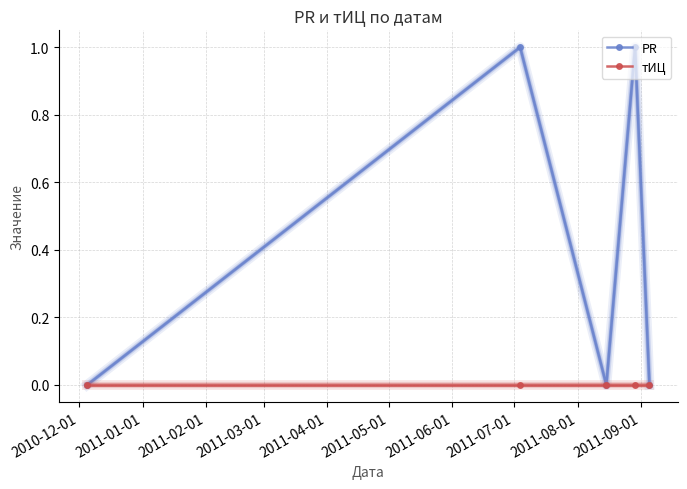

Rank the series by their average value, from highest to lowest.

PR, тИЦ